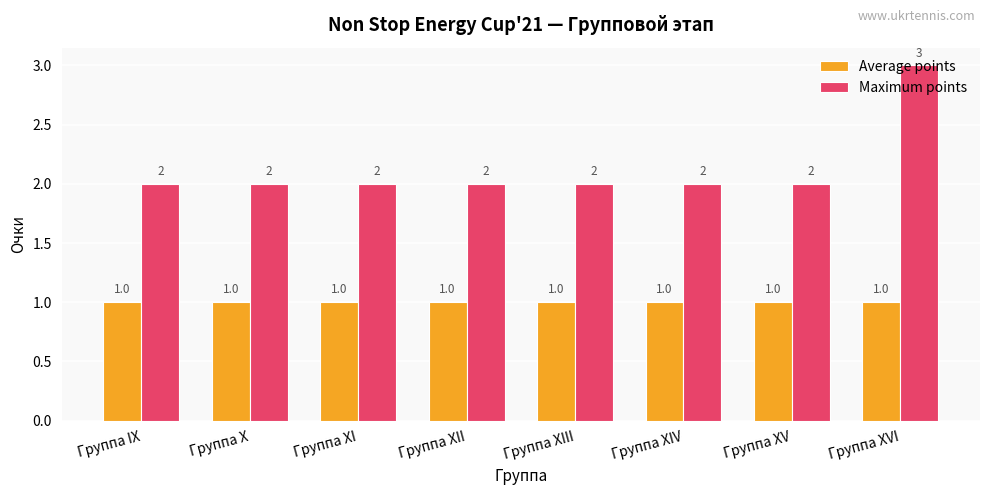

Rank the series at Группа IX from highest to lowest value.

Maximum points, Average points